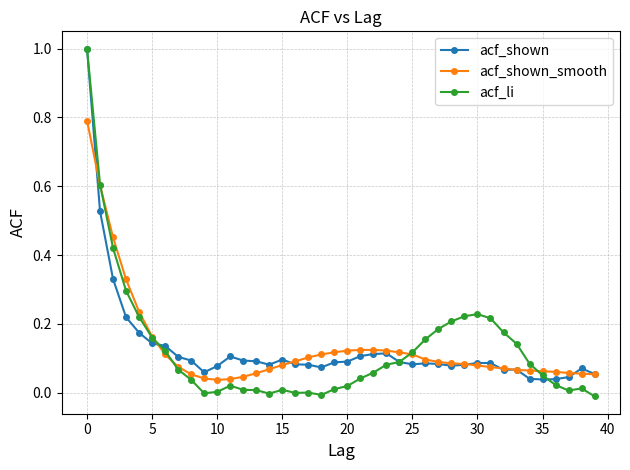

True or false: acf_shown has more than 2 interior local peaks.

True